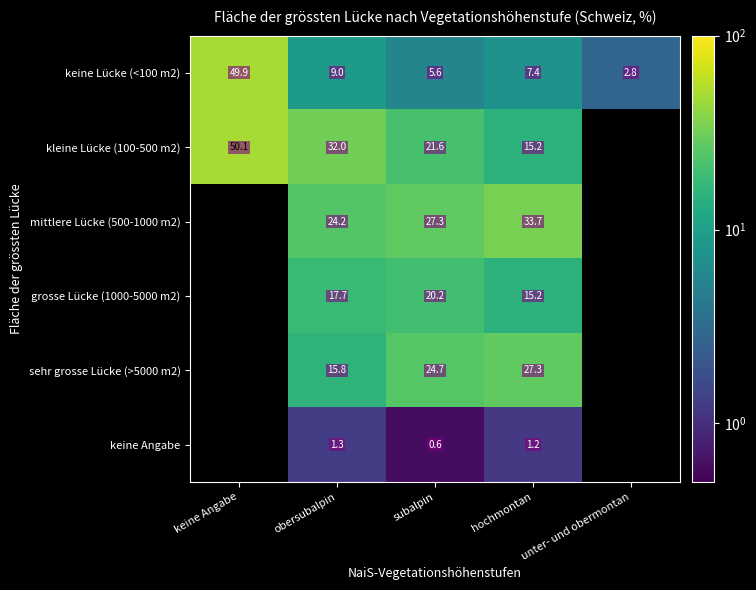

Where is keine Lücke (<100 m2) nearest to the value 26?

obersubalpin